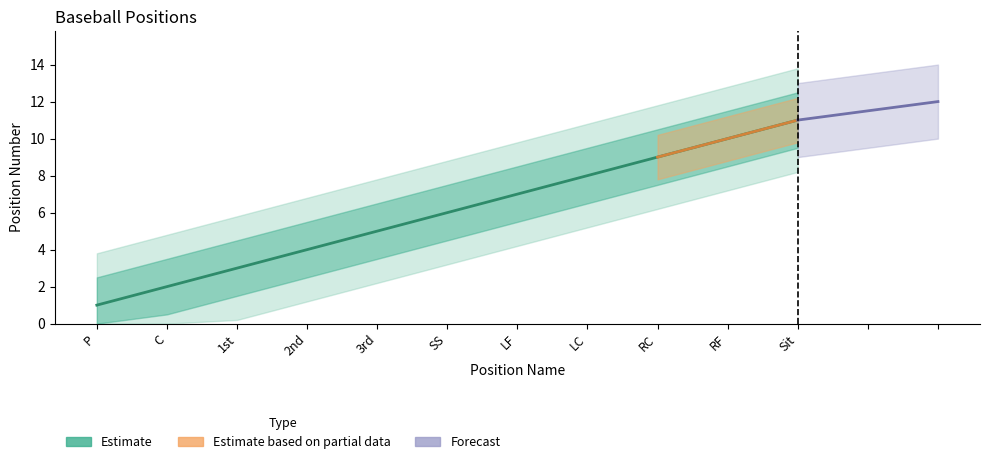

What is the change in value from LF to RC?

+2